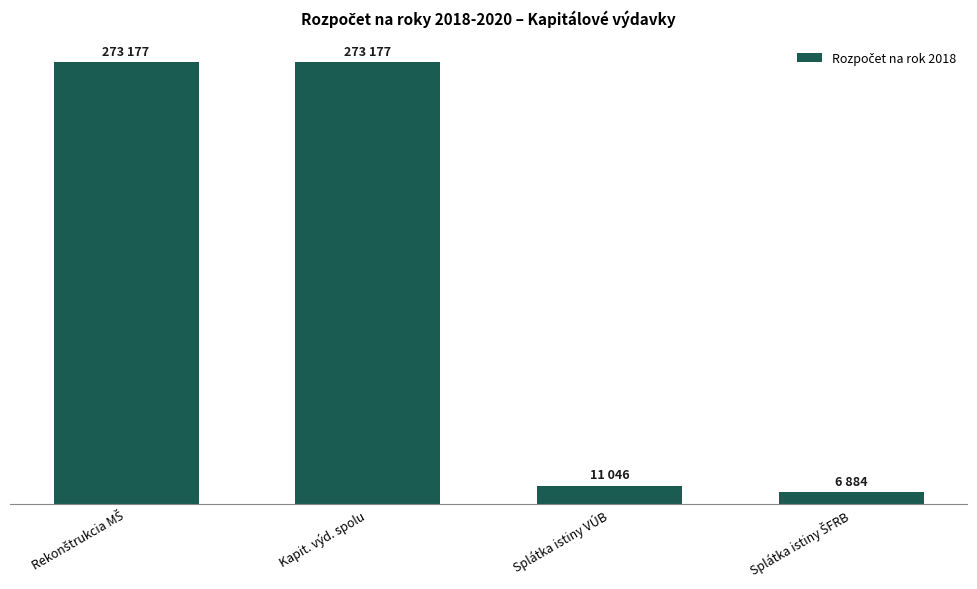

Reading right to left, what are all the values shown in this chart?

6884	11046	273177	273177